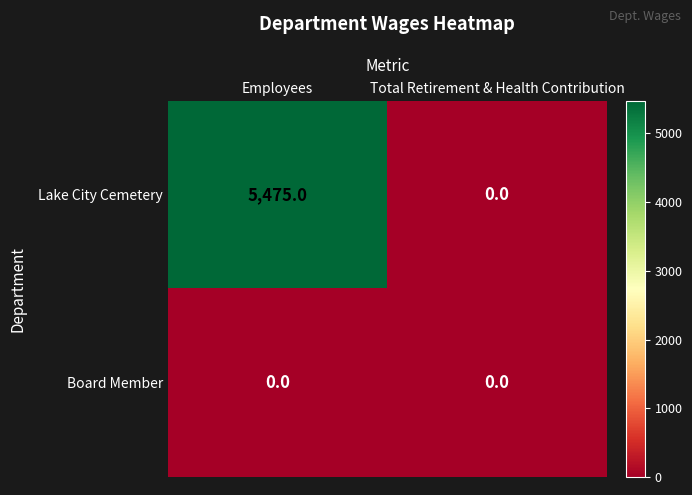

Is it true that Lake City Cemetery equals 0 at Total Retirement & Health Contribution?

True